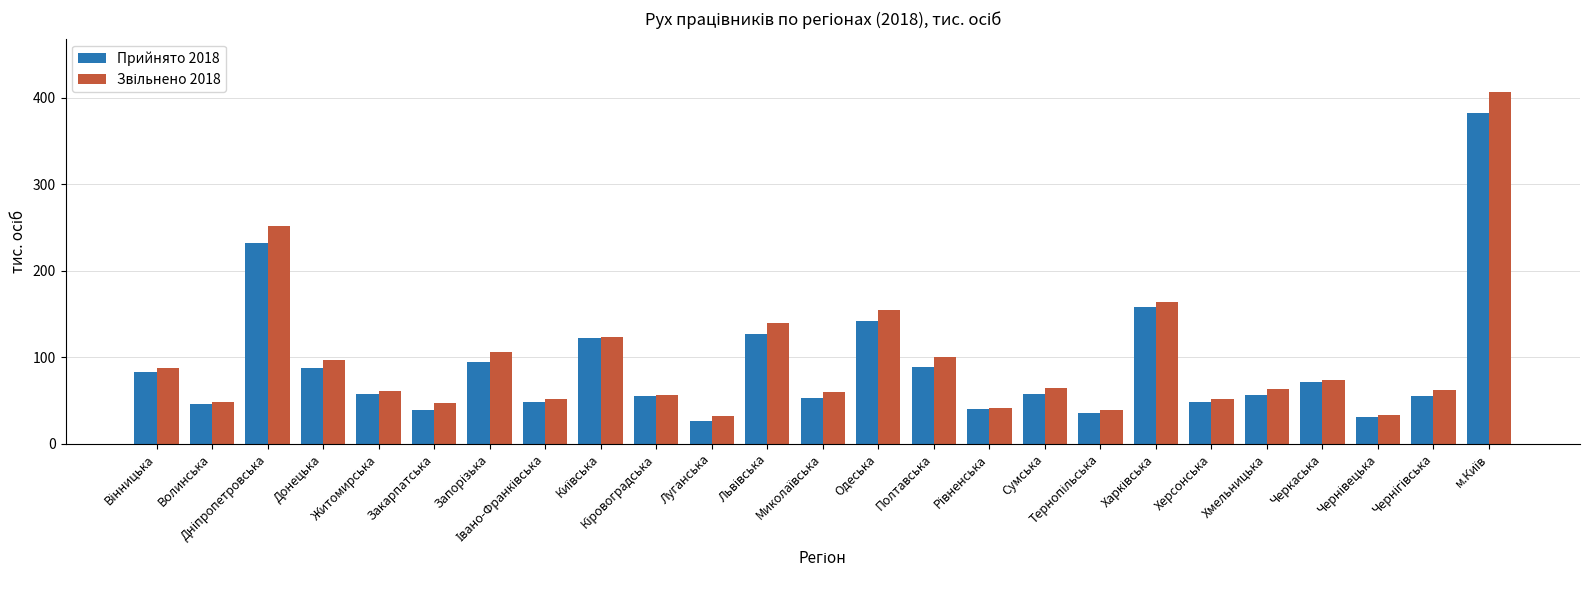

What is the minimum value shown in the chart?

26.7